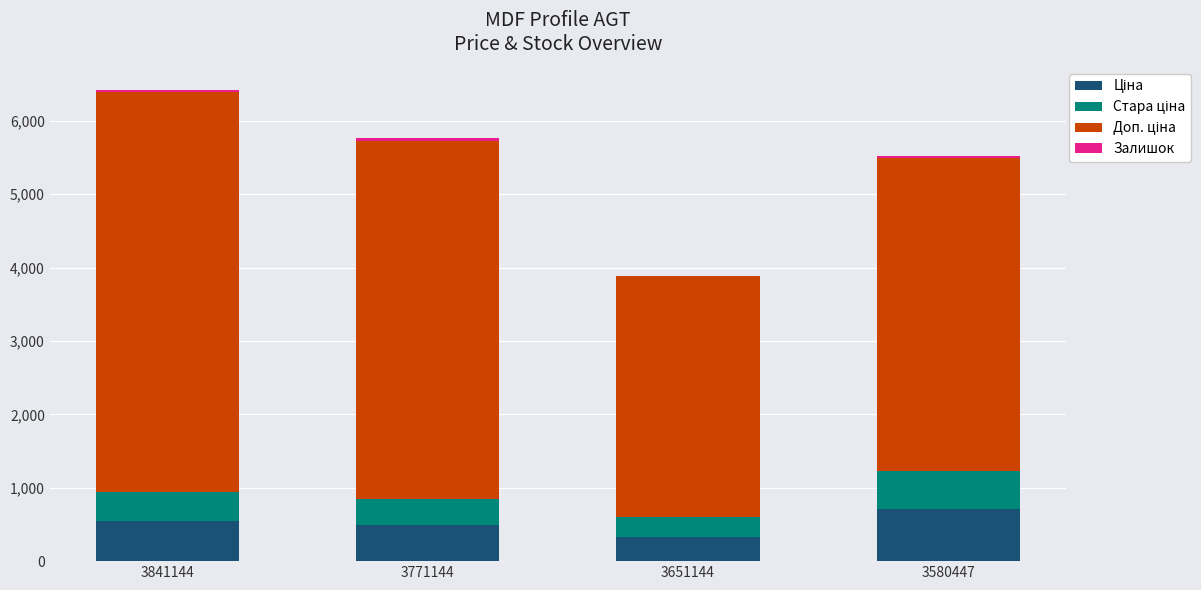

At which category is the sum across all series the highest?

3841144